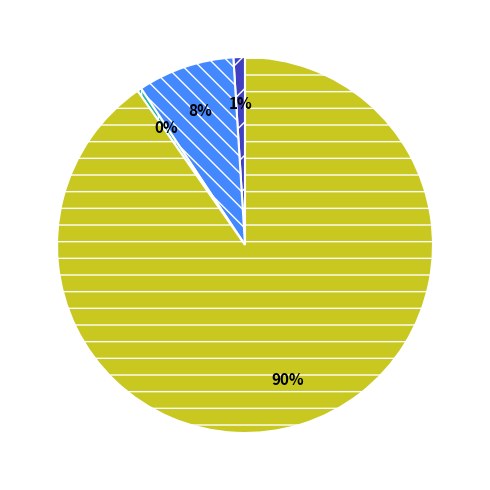

To the nearest percent, what is the average slice percentage?

25%